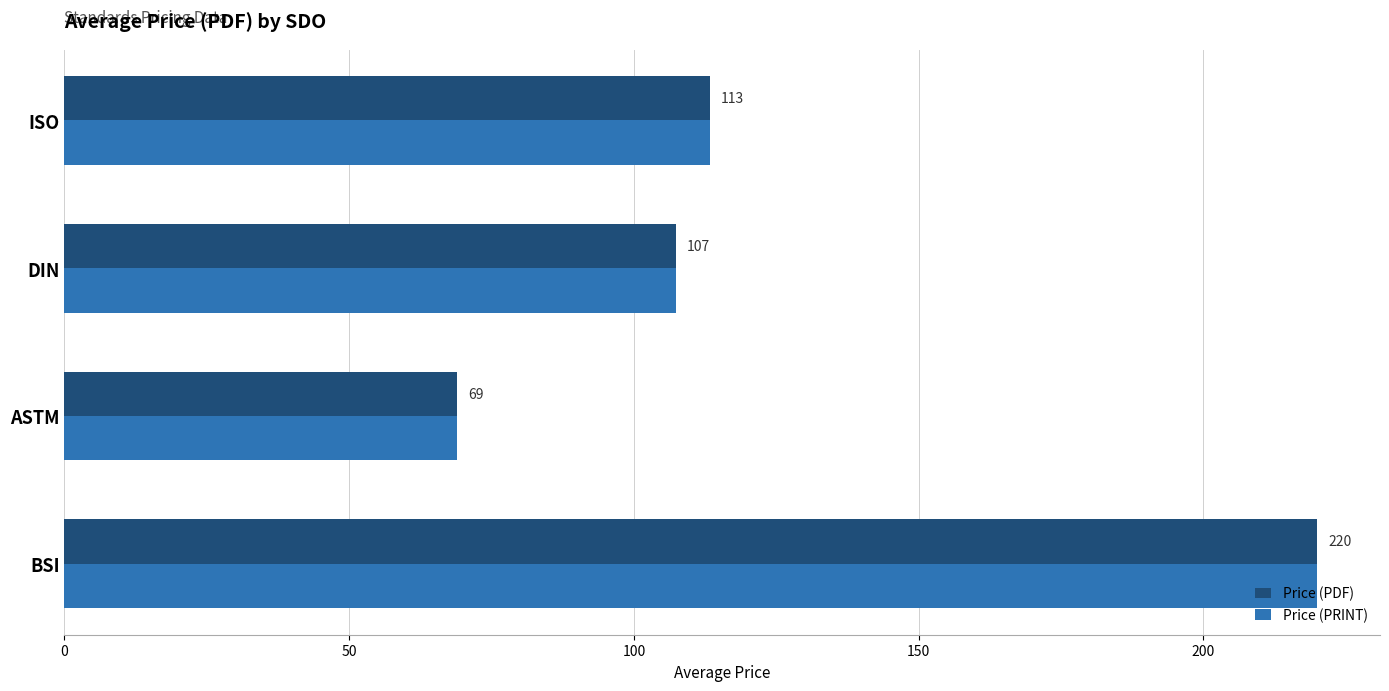

Which label corresponds to the smallest value in the chart?

ASTM